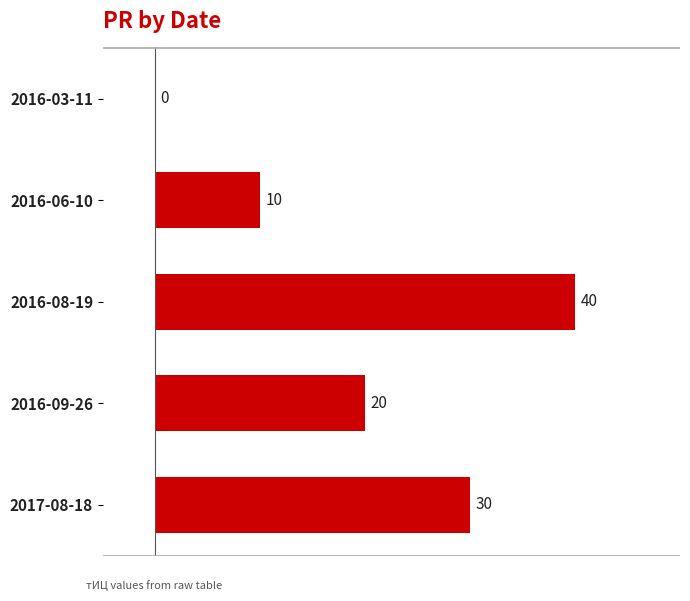

What is the sum of all values?

100